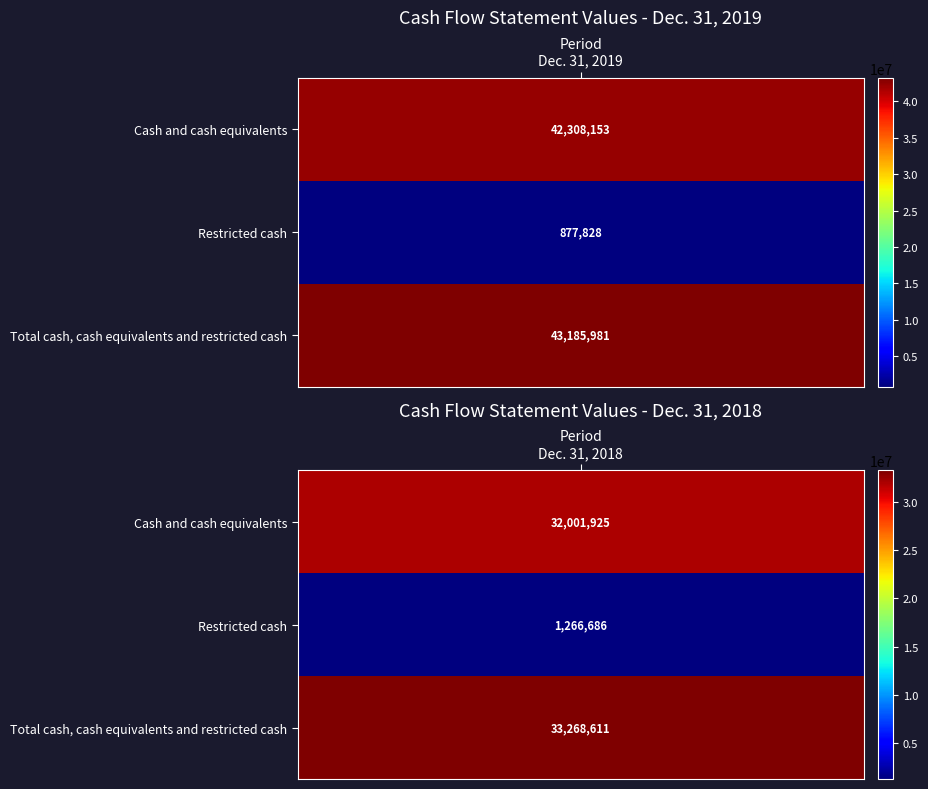

Read the Cash and cash equivalents value at Dec. 31, 2019.

42308153